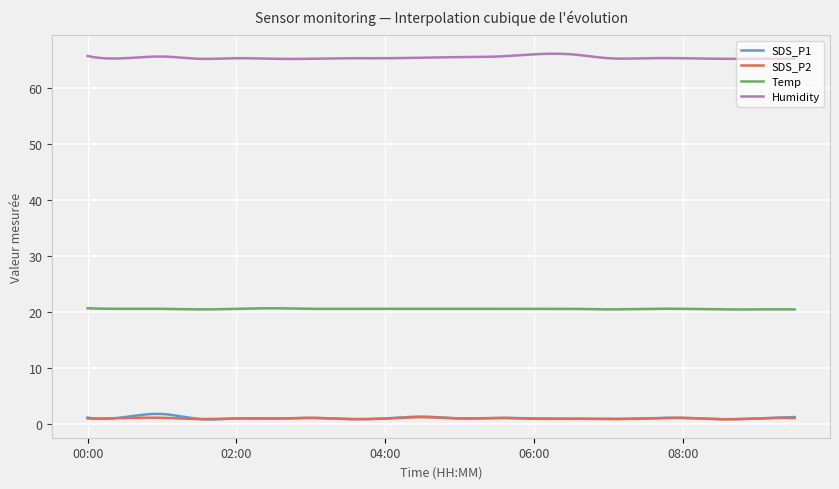

What is the maximum value for Temp?

20.6